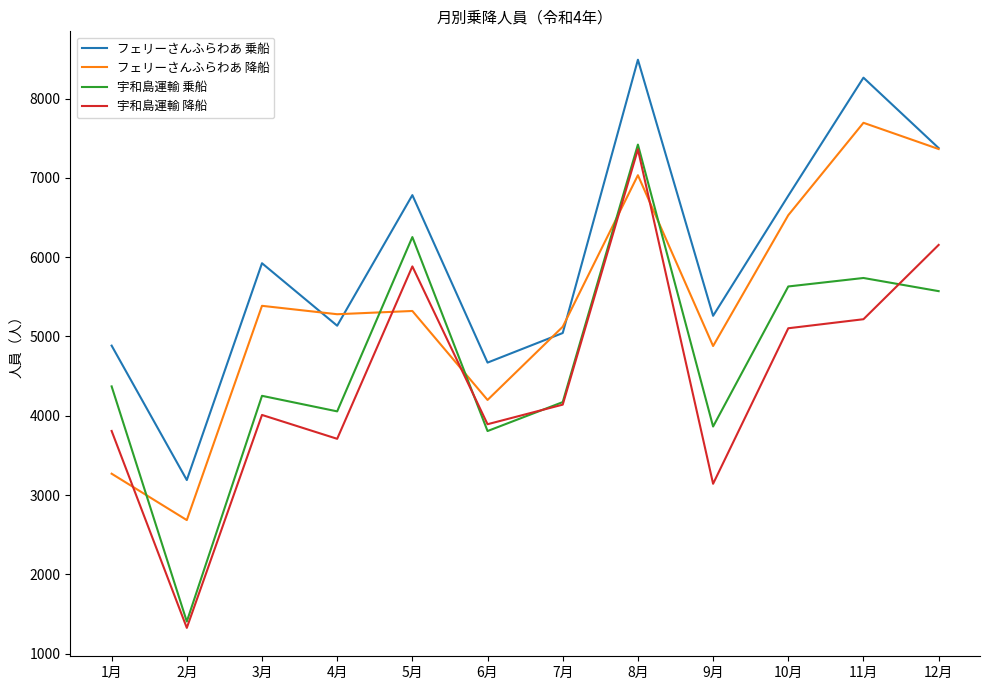

Is the value of フェリーさんふらわあ 乗船 at 2月 greater than the value of 宇和島運輸 乗船 at 8月?

No